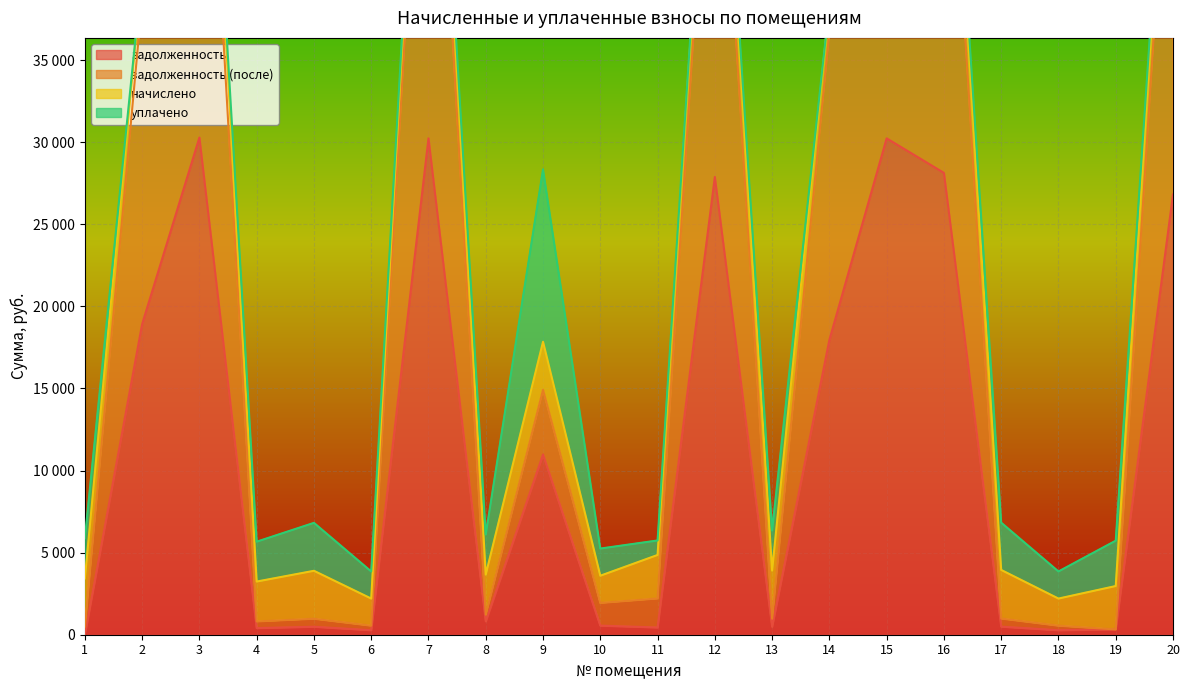

At which category is the sum across all series the highest?

3